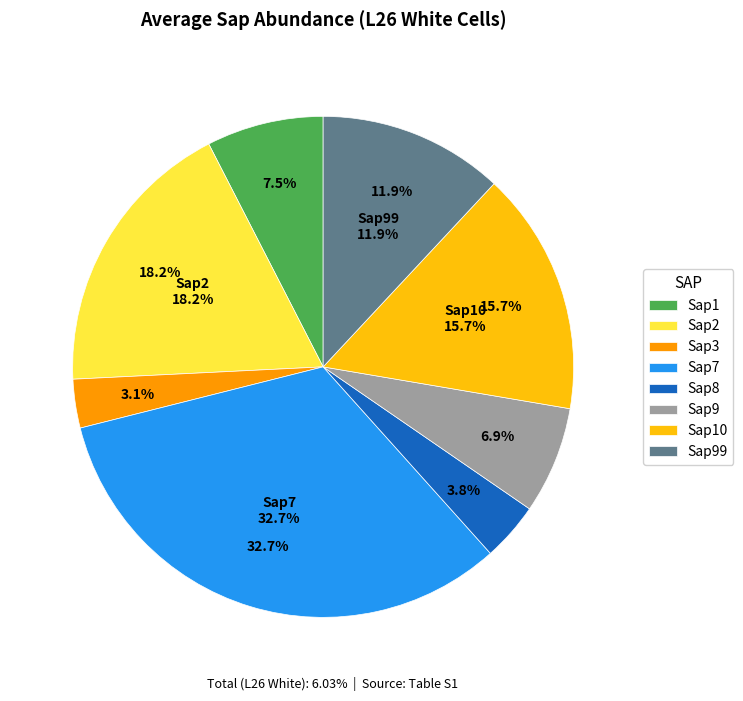

What is the total percentage of Sap99 and Sap10?

27.7%